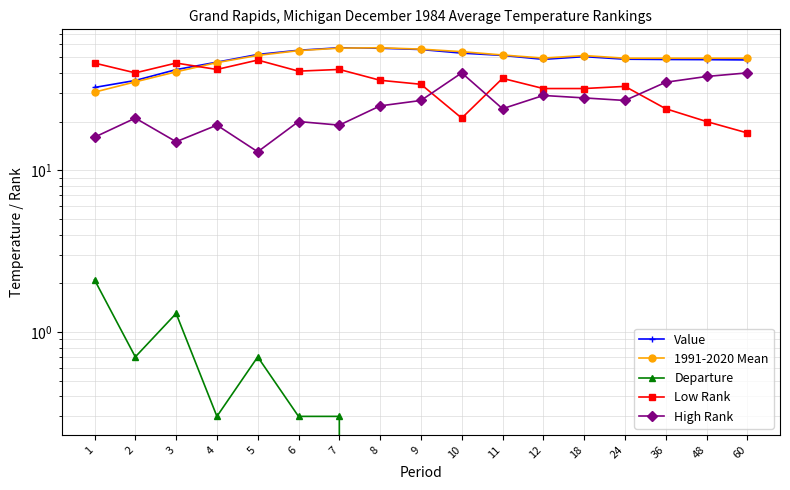

Which category has the highest value in the 1991-2020 Mean series?

8